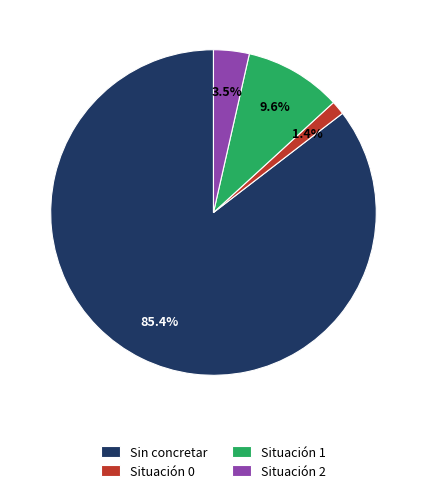

To the nearest percent, what is the difference between the Situación 2 and Sin concretar slice percentages?

82%